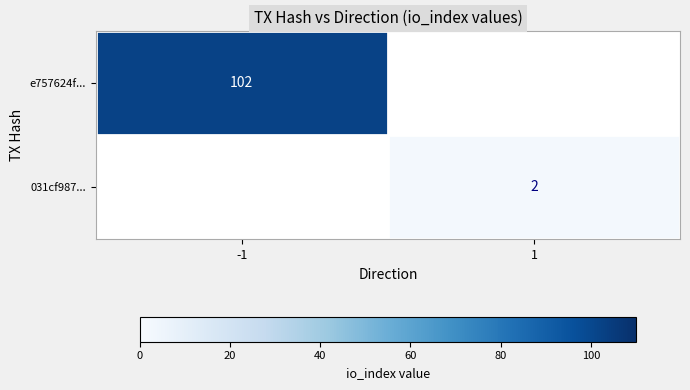

The 031cf987... series shows 2 at 1. True or false?

True